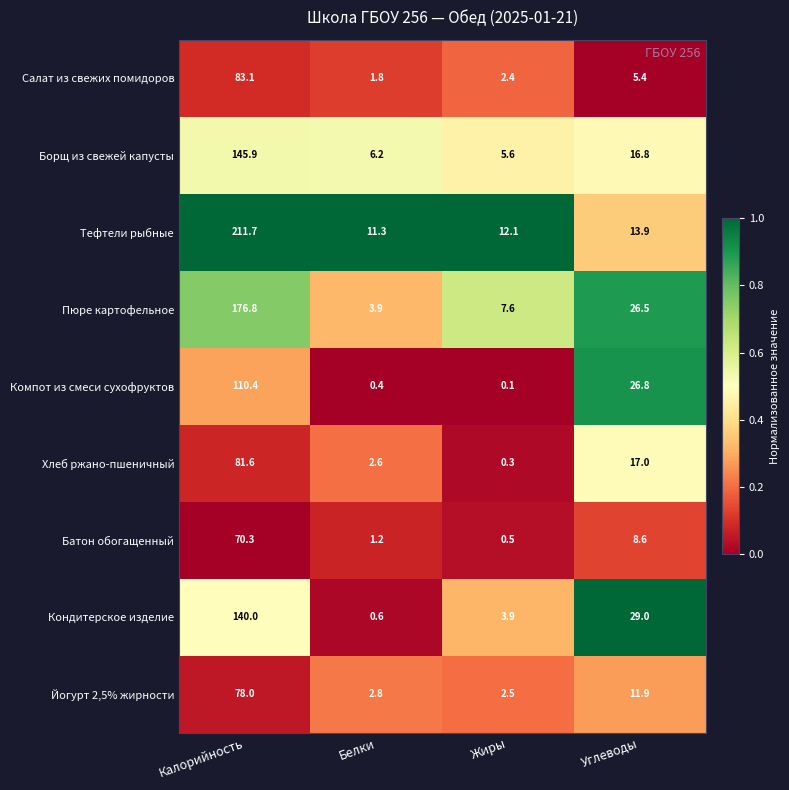

What is the difference between the Тефтели рыбные values at Калорийность and Белки?

200.4